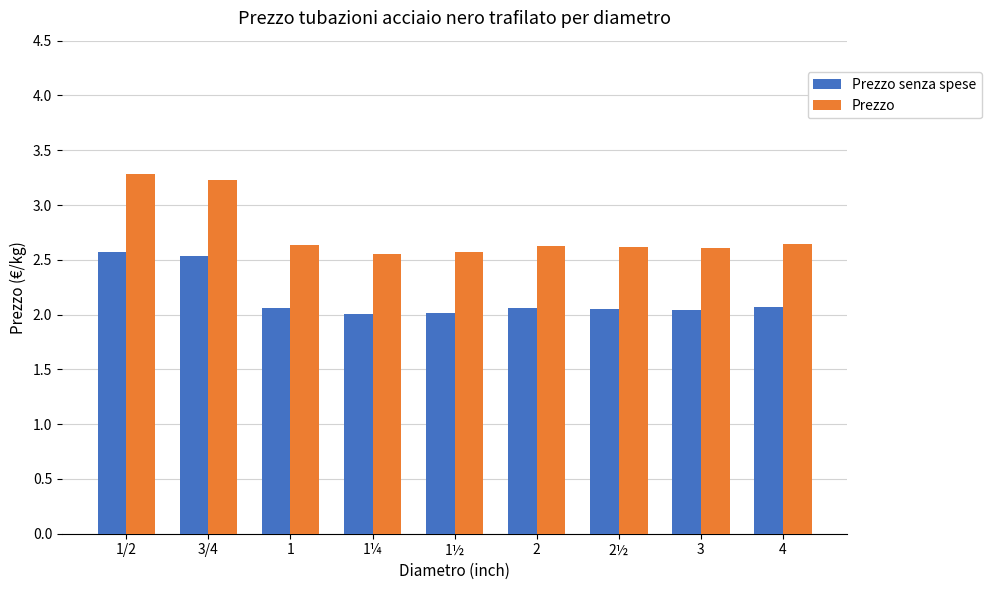

Which series has the widest spread of values?

Prezzo